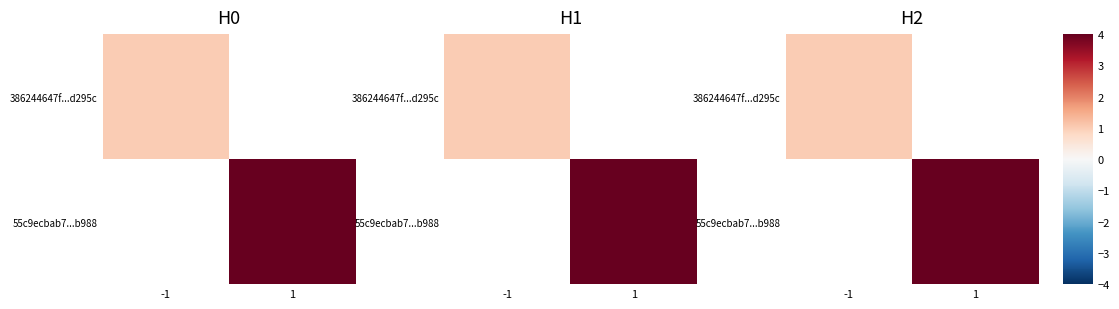

At -1, list the series in order from smallest to largest.

386244647f...d295c, 55c9ecbab7...b988